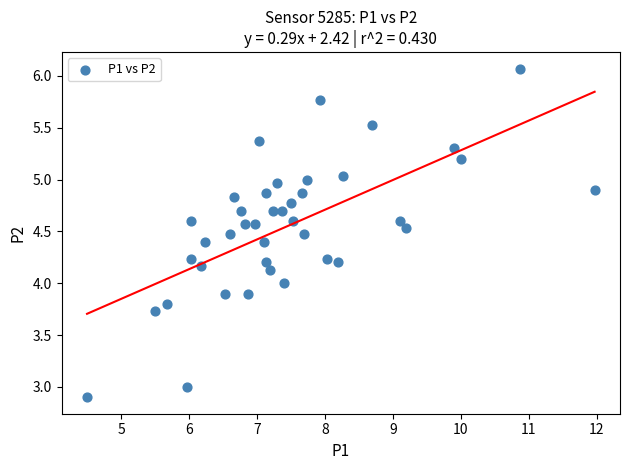

What is the range of Y values (max minus min)?

3.2